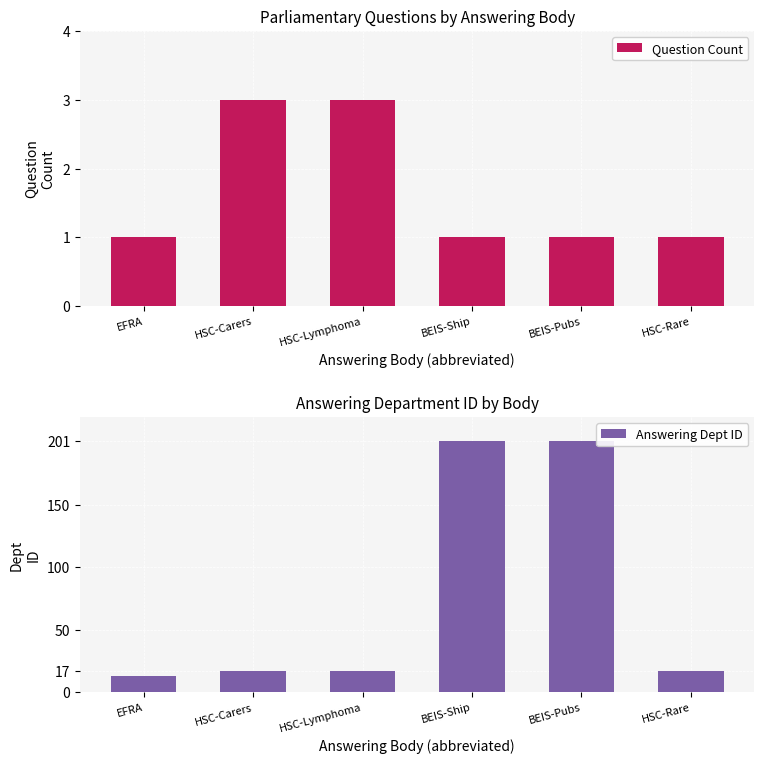

What is the label of the 5th bar from the left?

BEIS-Pubs